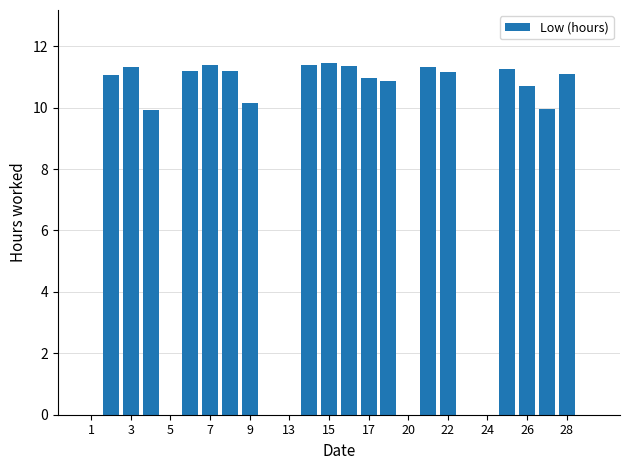

What is the maximum value shown in the chart?

11.5